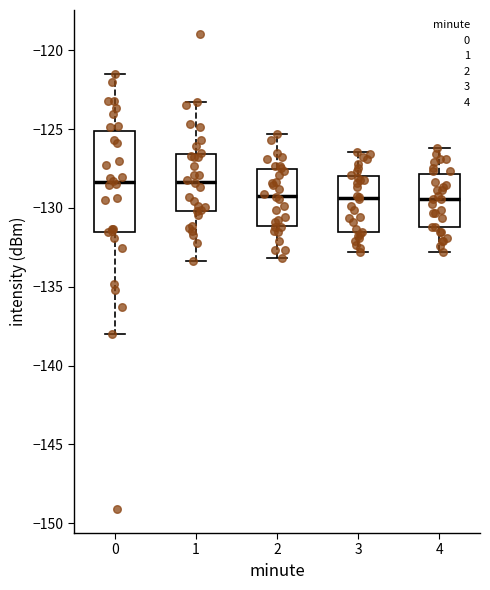

Comparing the boxes themselves (not the whiskers), which one is the tallest?

0